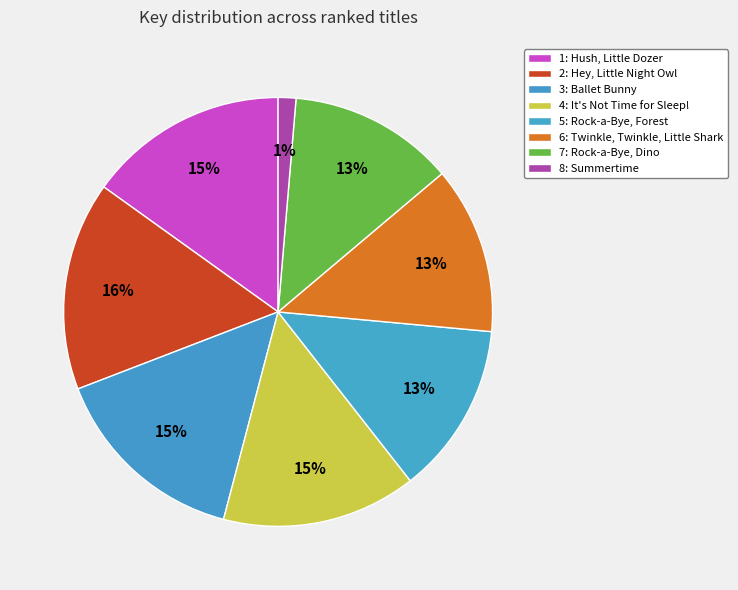

Count the number of slices in the pie.

8